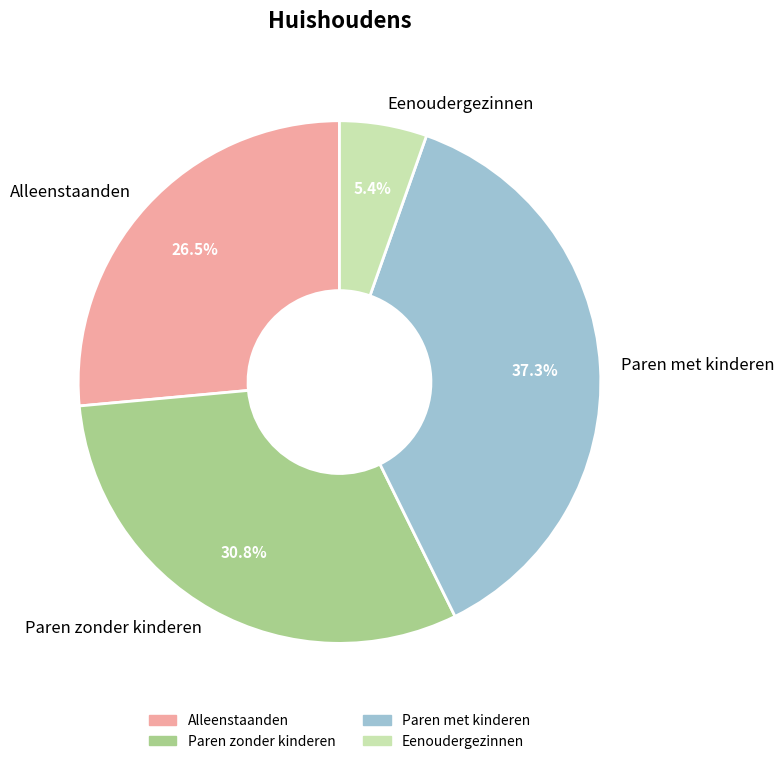

Which has a higher value, Eenoudergezinnen or Paren met kinderen?

Paren met kinderen